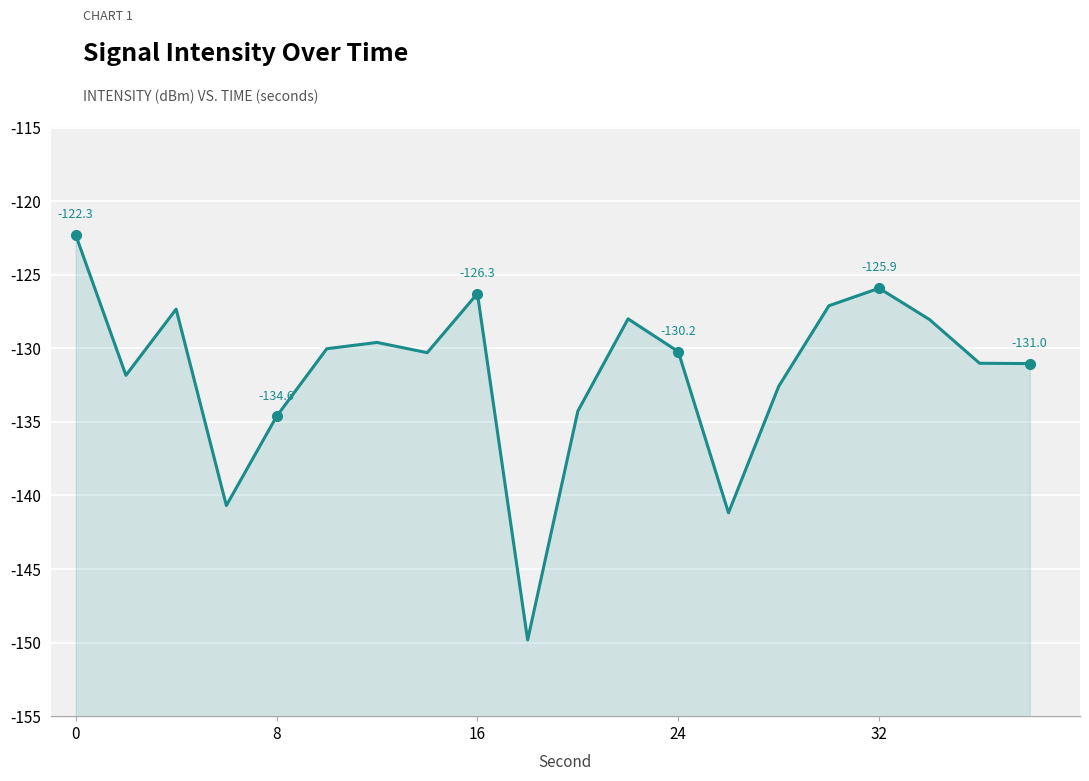

True or false: the data shows -178.2 at 24.

False